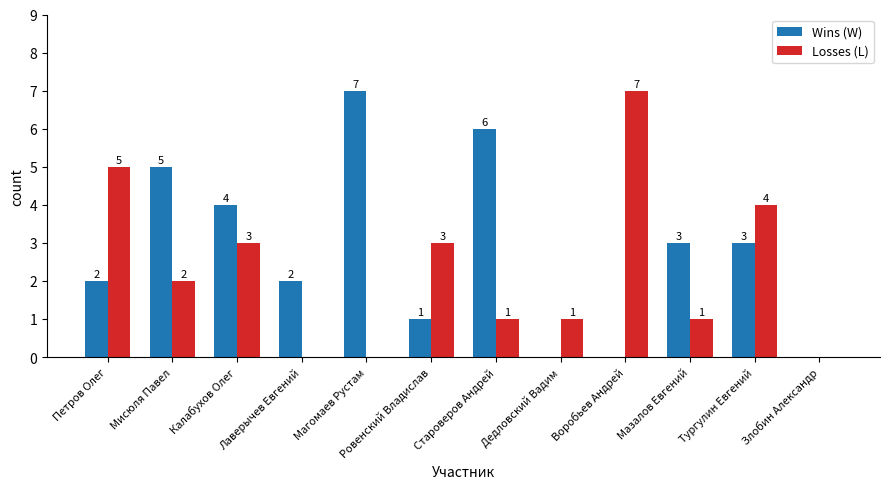

Where does the Losses (L) series first go above 2?

Петров Олег